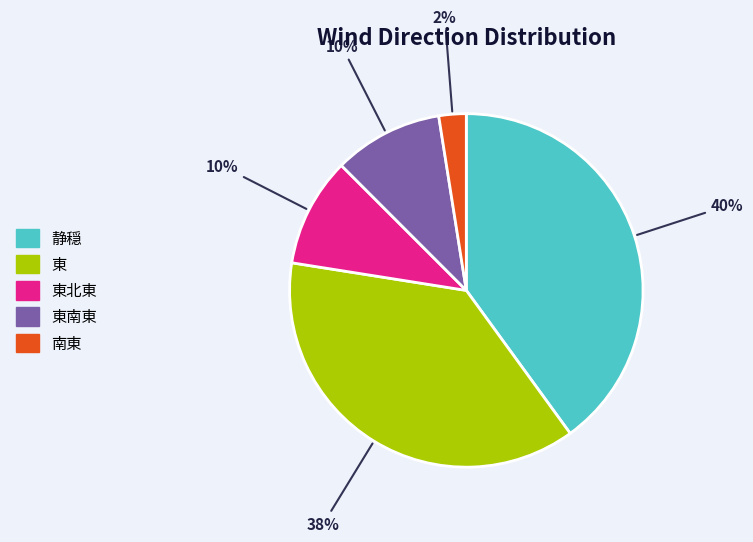

The 東北東 slice represents 10% of the pie. True or false?

True